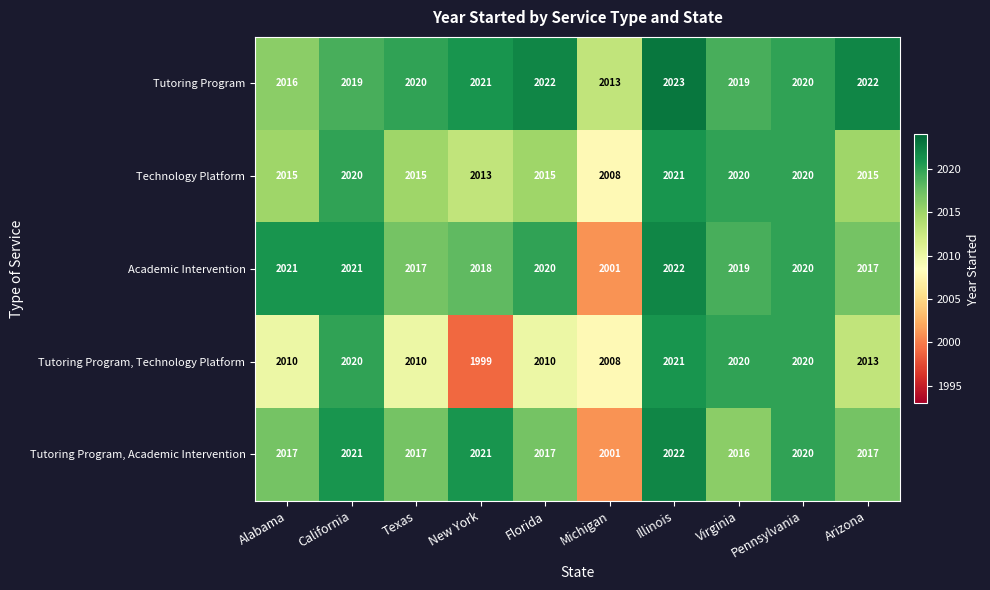

At which category is the sum across all series the highest?

Illinois